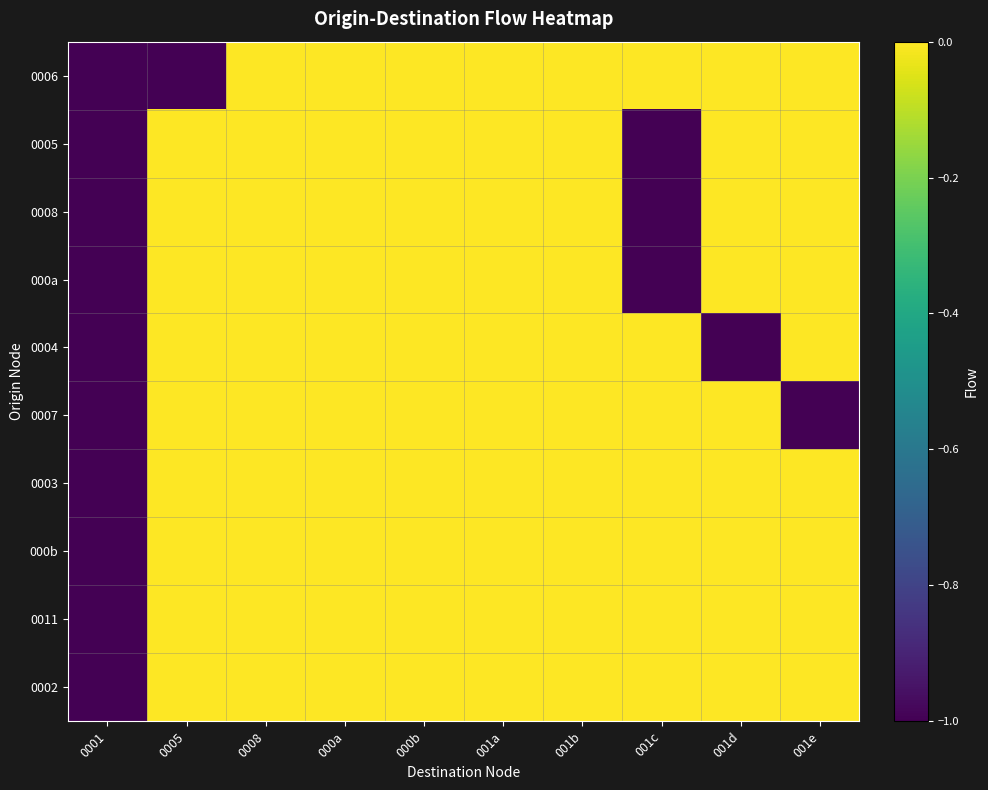

Reading right to left, list all the values displayed in this chart.

0006: 001e=0	001d=0	001c=0	001b=0	001a=0	000b=0	000a=0	0008=0	0005=-1	0001=-1
0005: 001e=0	001d=0	001c=-1	001b=0	001a=0	000b=0	000a=0	0008=0	0005=0	0001=-1
0008: 001e=0	001d=0	001c=-1	001b=0	001a=0	000b=0	000a=0	0008=0	0005=0	0001=-1
000a: 001e=0	001d=0	001c=-1	001b=0	001a=0	000b=0	000a=0	0008=0	0005=0	0001=-1
0004: 001e=0	001d=-1	001c=0	001b=0	001a=0	000b=0	000a=0	0008=0	0005=0	0001=-1
0007: 001e=-1	001d=0	001c=0	001b=0	001a=0	000b=0	000a=0	0008=0	0005=0	0001=-1
0003: 001e=0	001d=0	001c=0	001b=0	001a=0	000b=0	000a=0	0008=0	0005=0	0001=-1
000b: 001e=0	001d=0	001c=0	001b=0	001a=0	000b=0	000a=0	0008=0	0005=0	0001=-1
0011: 001e=0	001d=0	001c=0	001b=0	001a=0	000b=0	000a=0	0008=0	0005=0	0001=-1
0002: 001e=0	001d=0	001c=0	001b=0	001a=0	000b=0	000a=0	0008=0	0005=0	0001=-1